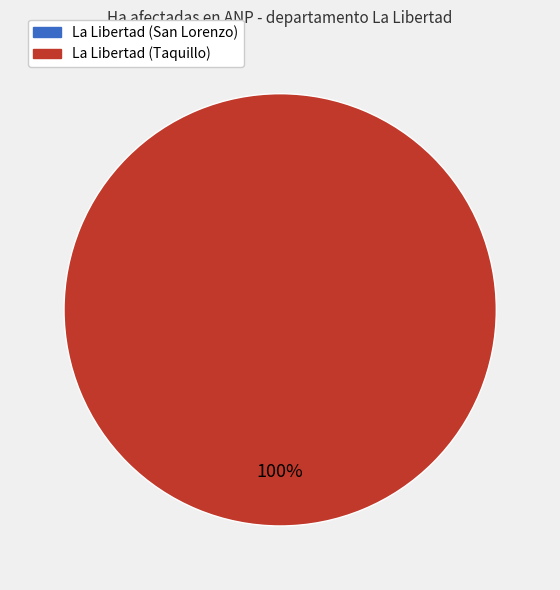

To the nearest percent, what is the difference between the La Libertad (Taquillo) and La Libertad (San Lorenzo) slice percentages?

100%